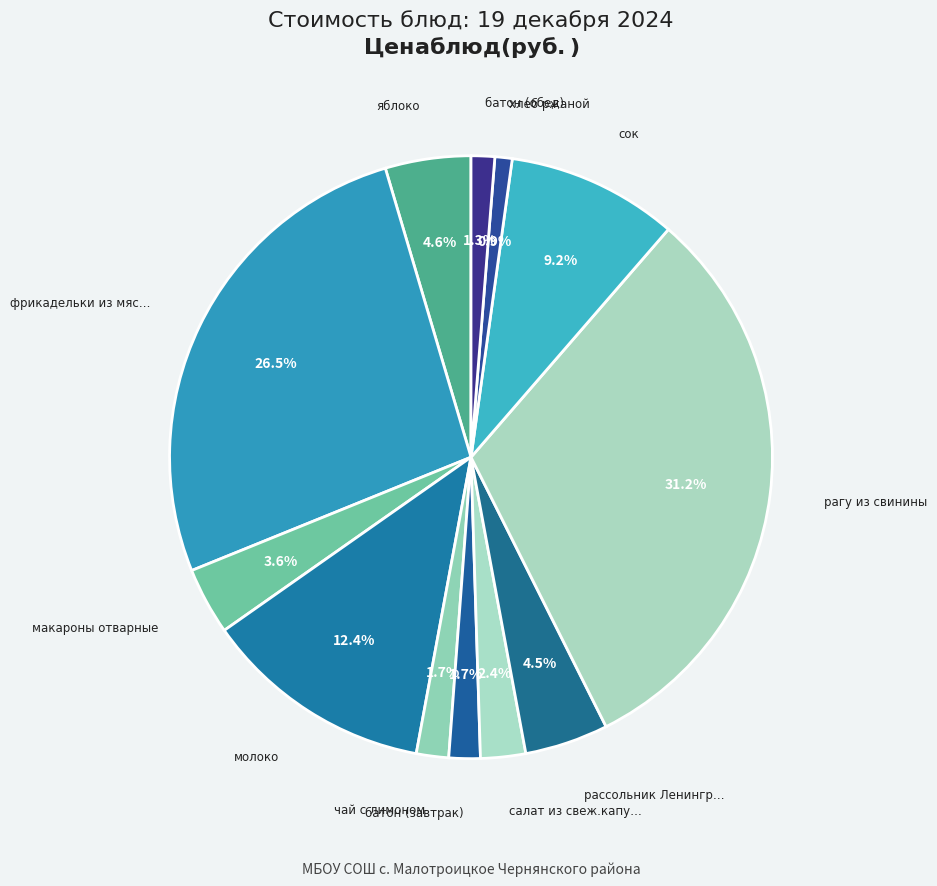

How many segments does this pie chart have?

12